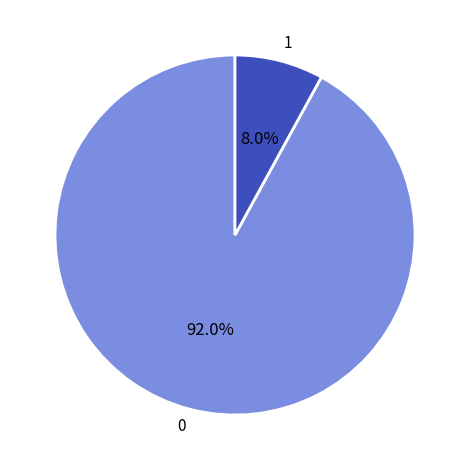

Is there a majority slice in this chart?

Yes